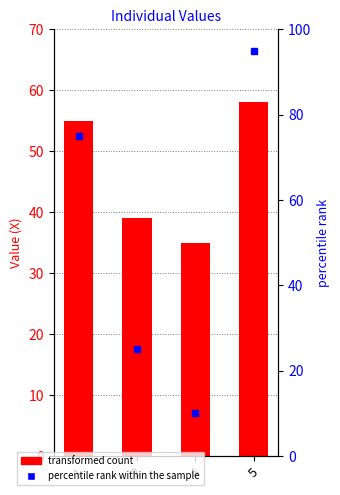

Reading left to right, what are all the values shown in this chart?

Individual Value (X): 1=55	2=39	4=35	5=58
percentile rank: 1=75	2=25	4=10	5=95